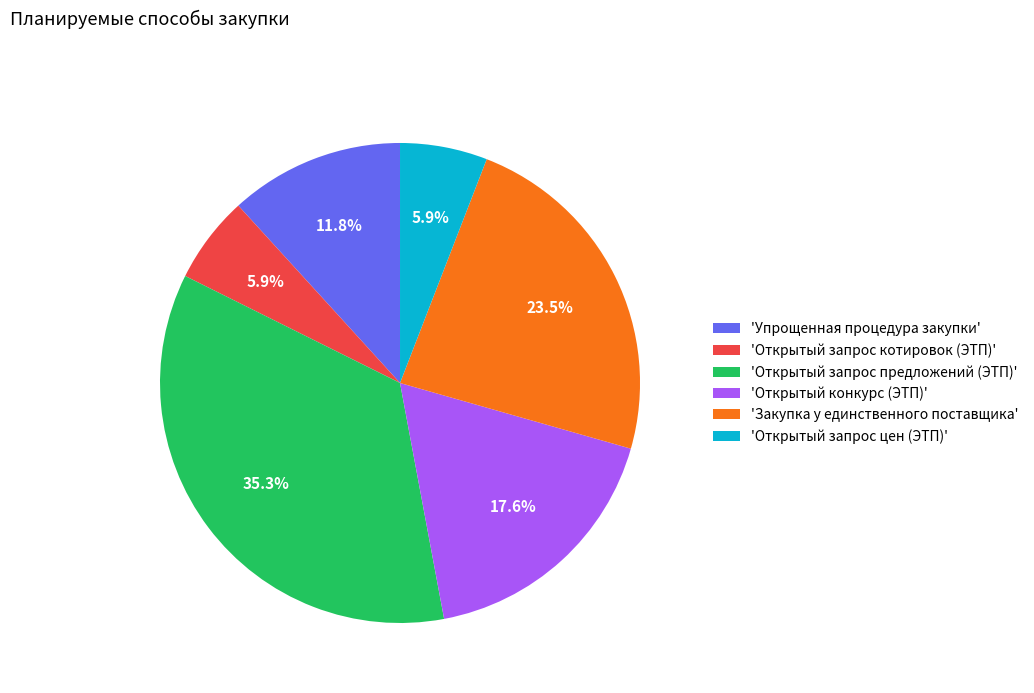

Which slice is the largest?

'Открытый запрос предложений (ЭТП)'